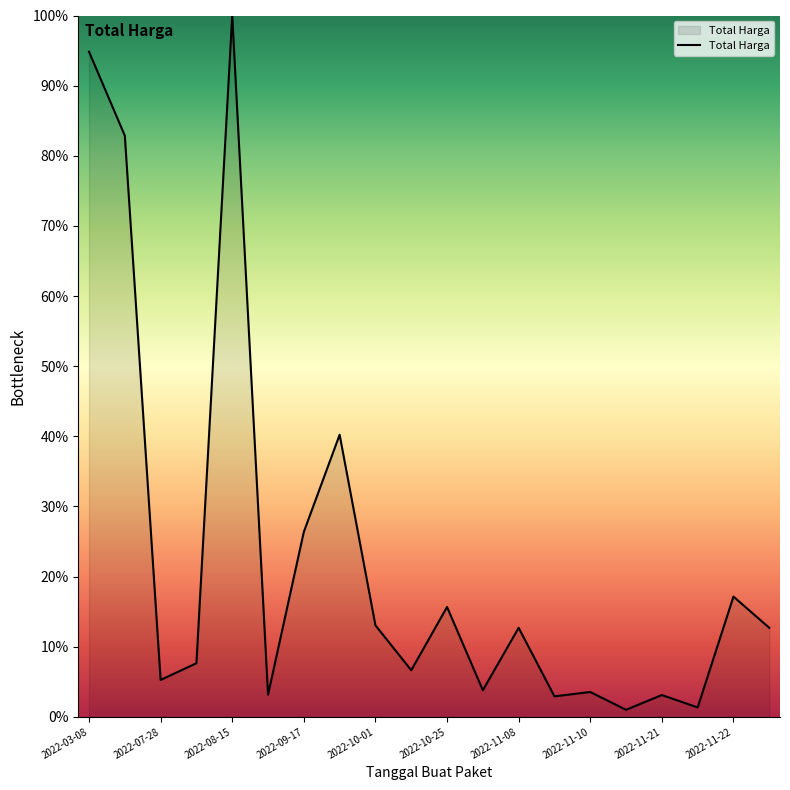

What is the difference between the maximum and minimum values?

99.0